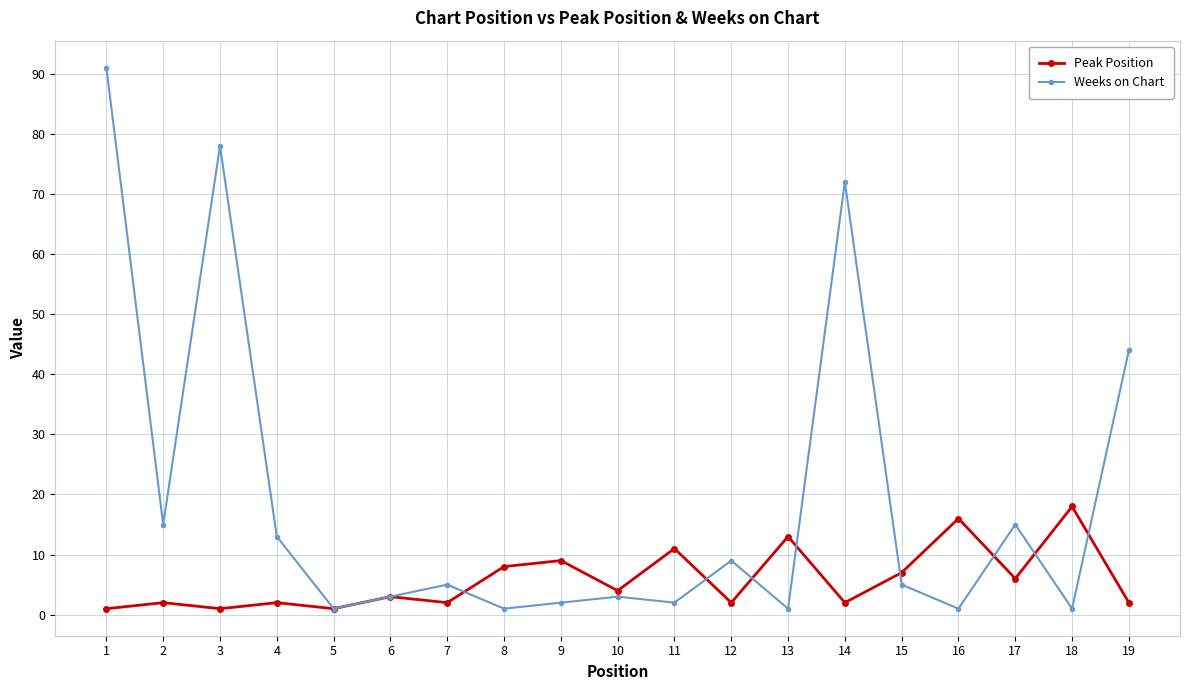

The value of Weeks on Chart at 17 is 15. True or false?

True